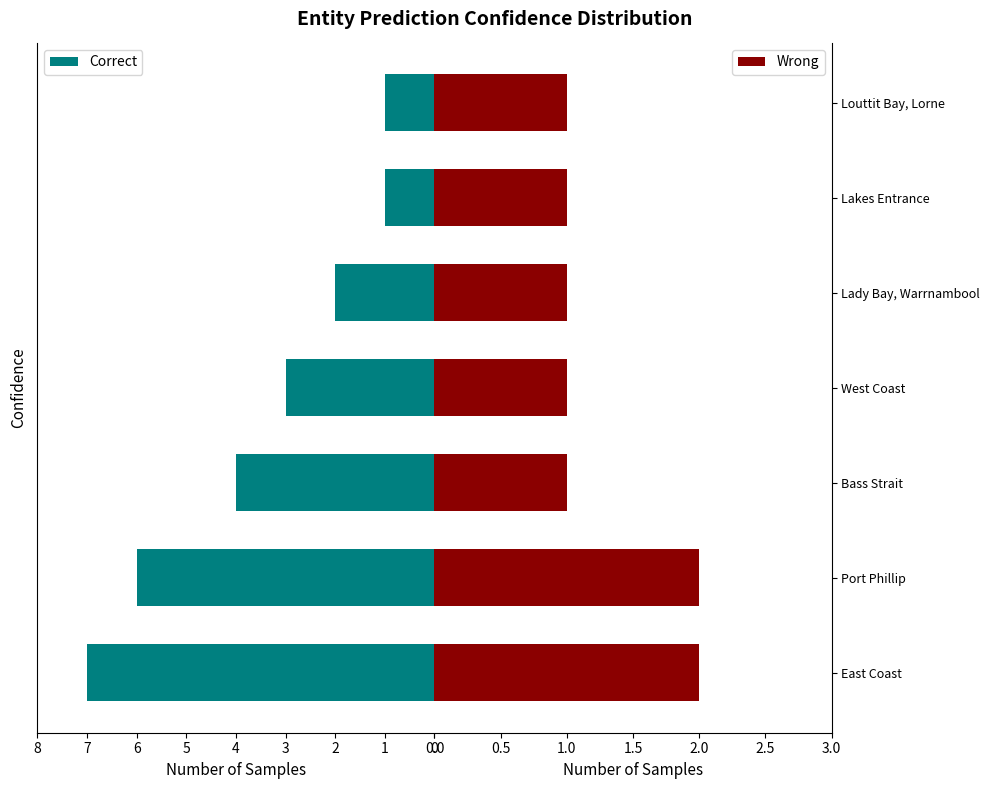

What is the average value of the Wrong series?

1